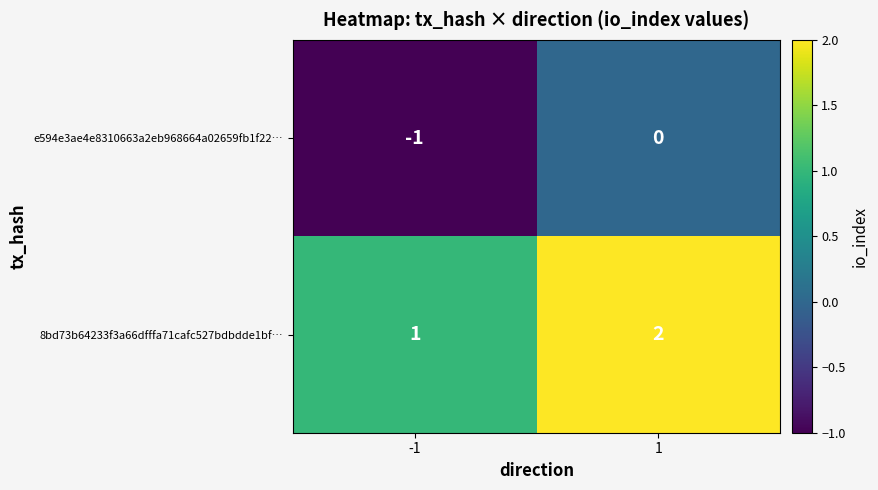

True or false: e594e3ae4e8310663a2eb968664a02659fb1f22… has a value of 0 at 1.

True